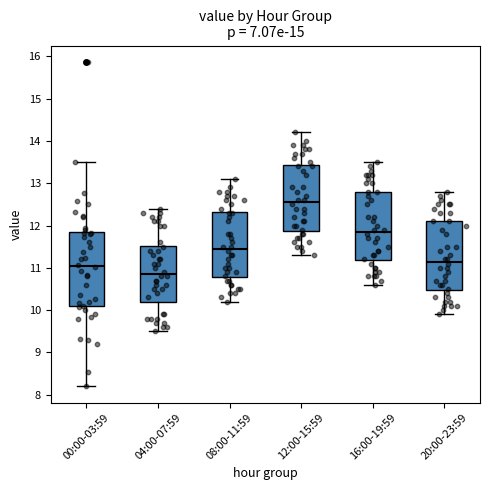

Reading left to right, read every box against the y-axis: the position of its median line, the range the box covers, and the ends of its whiskers. The values are not printed on the chart, so give them approximately, as read against the axis.

00:00-03:59: median 11.1, box 10.1 to 11.8, whiskers 8.2 to 13.5
04:00-07:59: median 10.9, box 10.2 to 11.5, whiskers 9.5 to 12.4
08:00-11:59: median 11.5, box 10.8 to 12.3, whiskers 10.2 to 13.1
12:00-15:59: median 12.6, box 11.9 to 13.4, whiskers 11.3 to 14.2
16:00-19:59: median 11.9, box 11.2 to 12.8, whiskers 10.6 to 13.5
20:00-23:59: median 11.2, box 10.5 to 12.1, whiskers 9.9 to 12.8